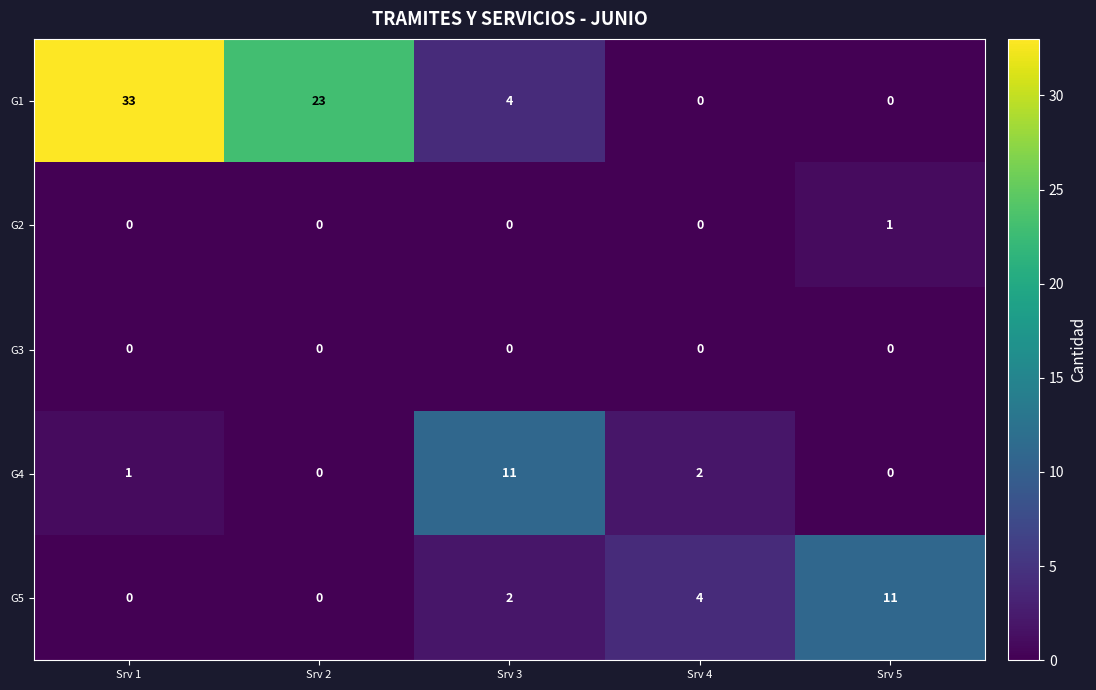

Which series has the largest total across all categories?

G1